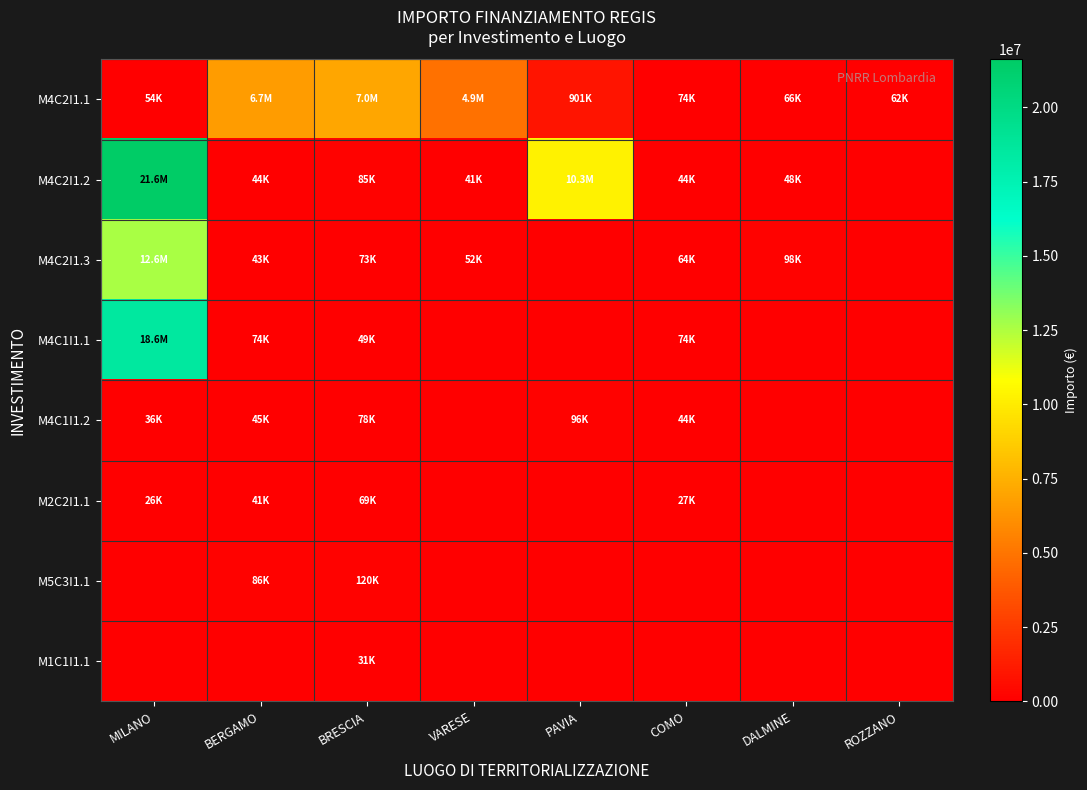

Which series has the largest range (max minus min)?

M4C2I1.2